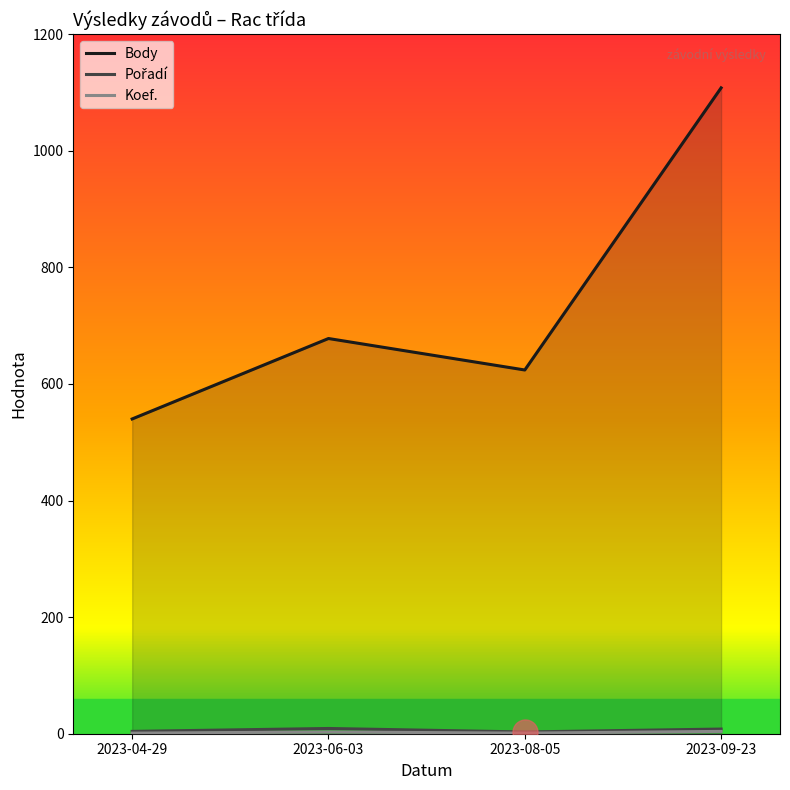

Reading left to right, extract all data points from this chart.

Body: 540	678	624	1108
Pořadí: 4	9	3	8
Koef.: 1	3	1	4